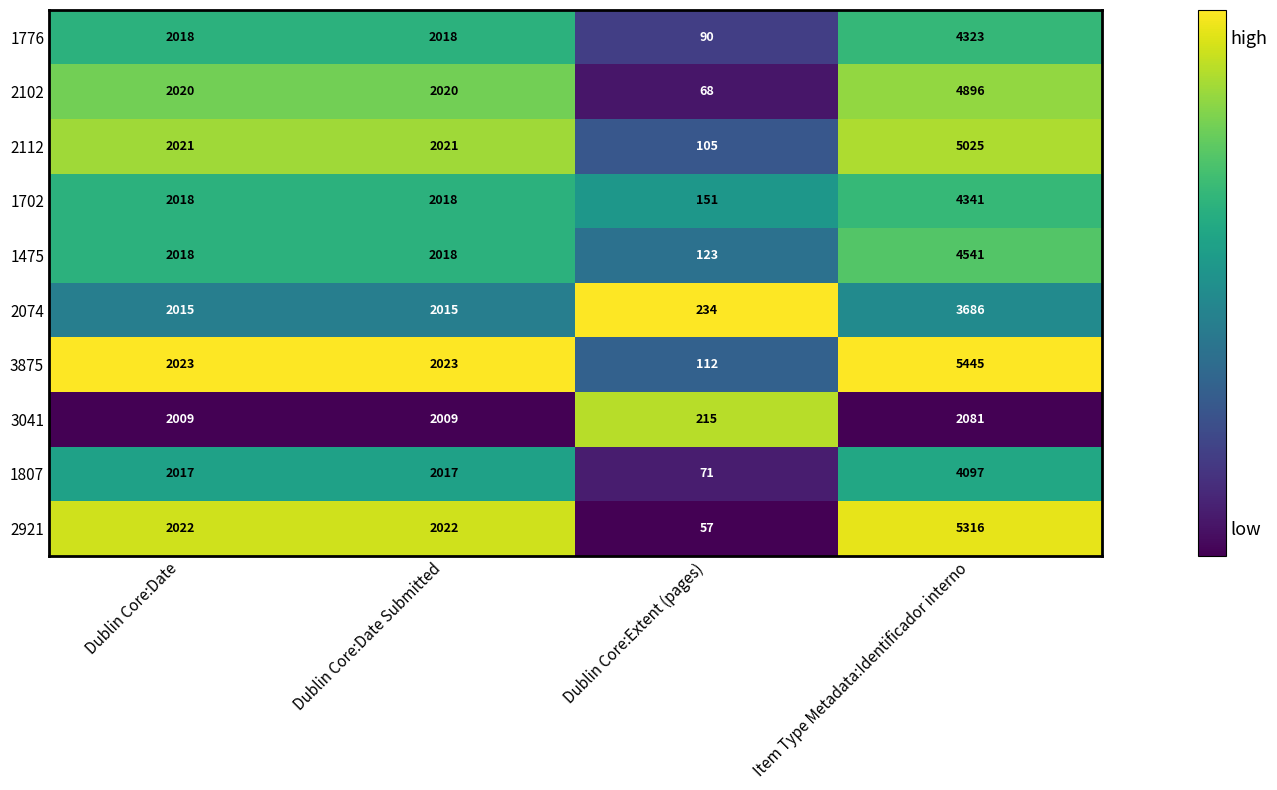

What is the spread (max minus min) of values at Dublin Core:Extent (pages)?

177